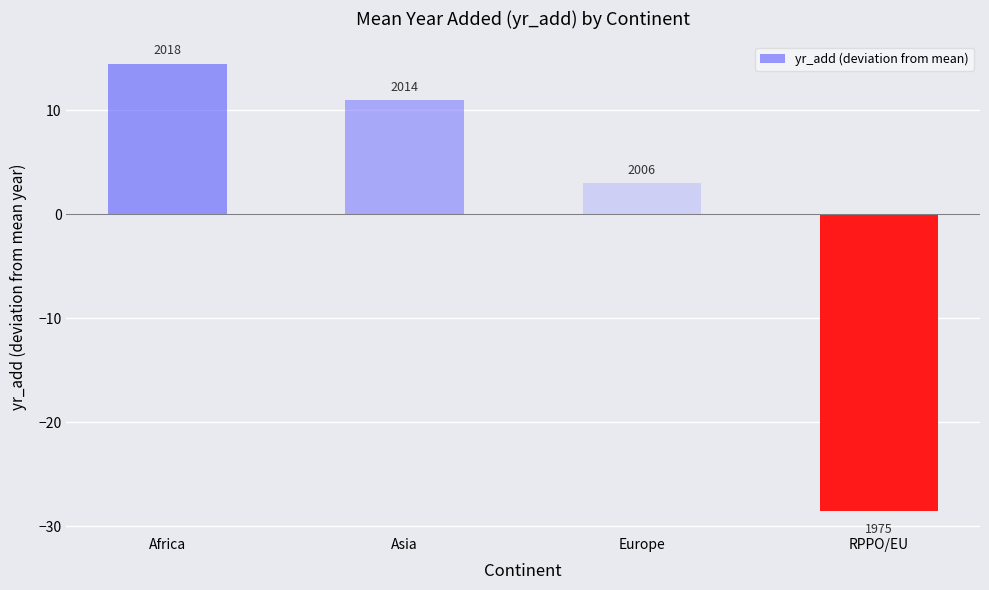

Does the chart contain any negative values?

Yes